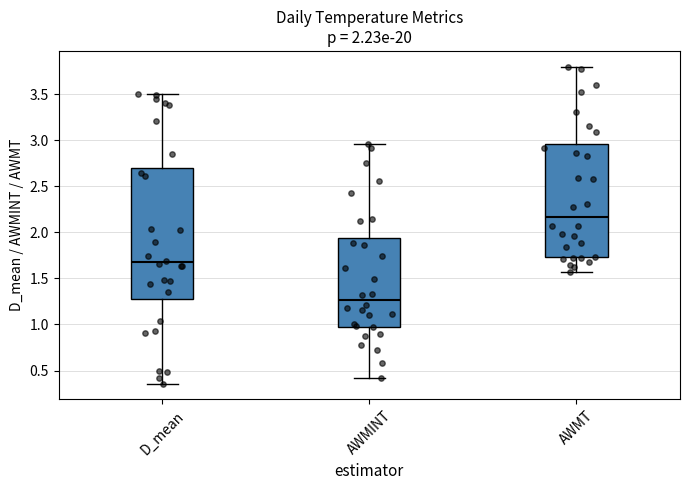

Which box's median line is the highest?

AWMT